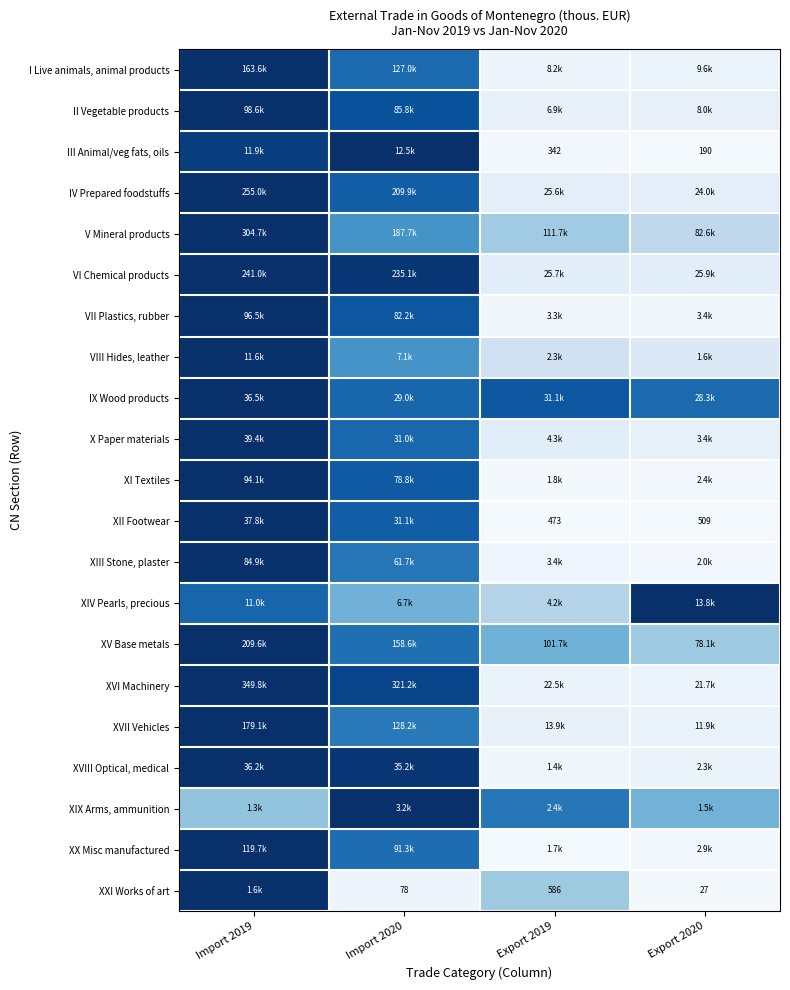

The value of XIII Stone, plaster at Export 2019 is 0.0. True or false?

False